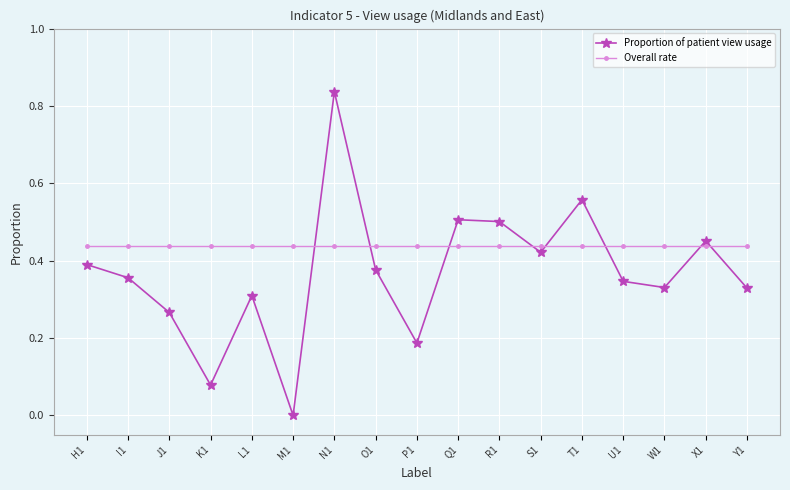

At which label does Proportion of patient view usage reach its minimum?

M1